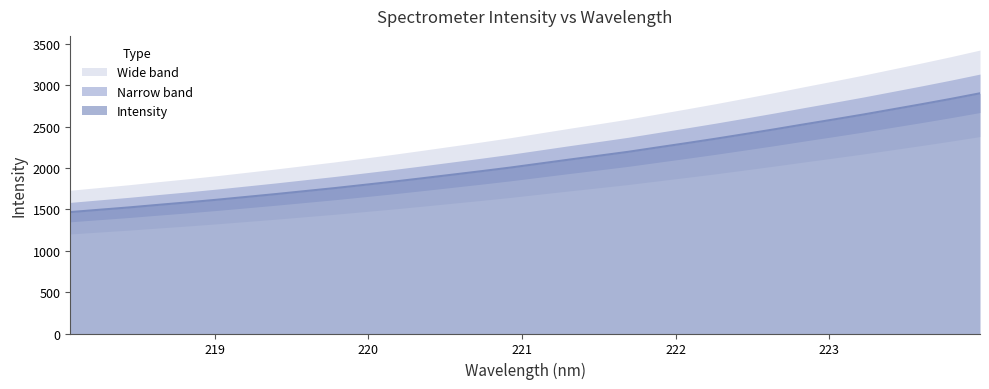

What is the value of the 29th point from the left?

2709.4